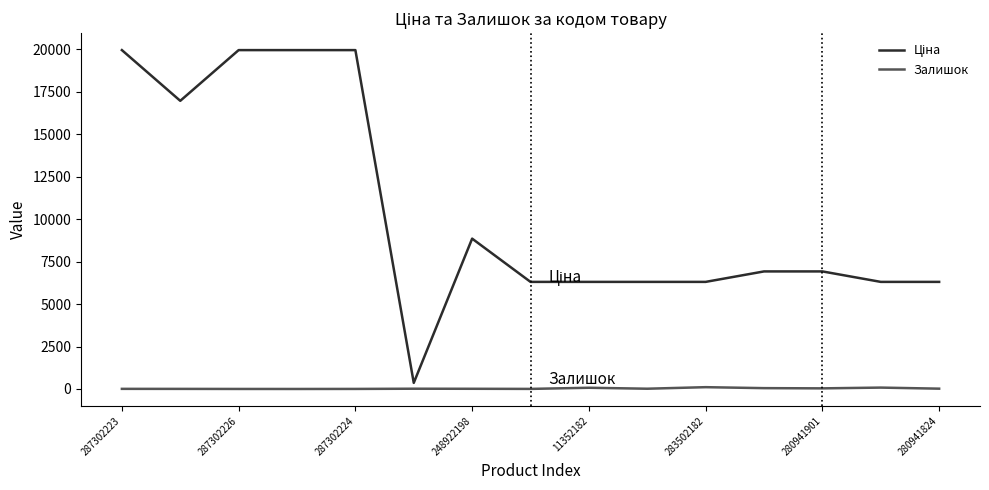

What is the maximum value shown in the chart?

19964.2